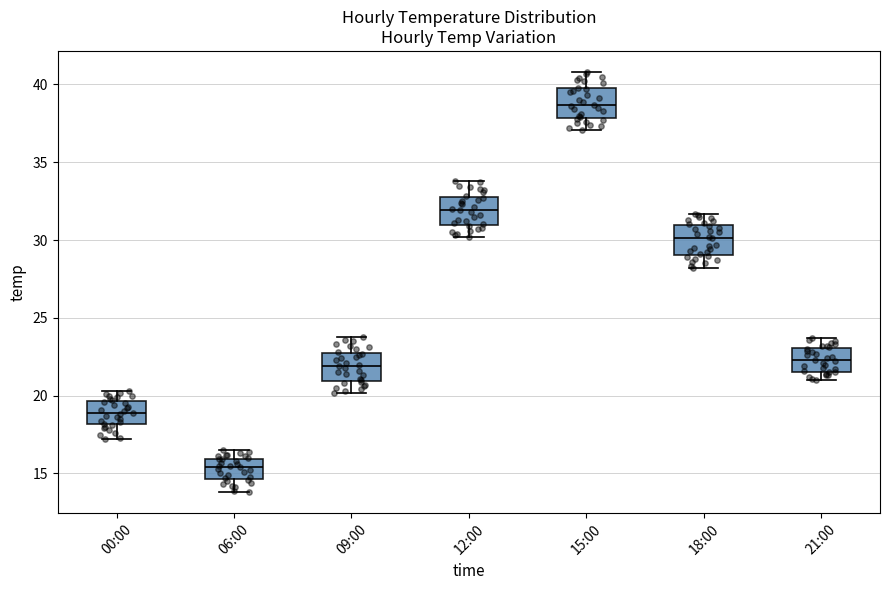

Where does the upper whisker of the box for 15:00 end on the y-axis? The values are not printed on the chart, so give them approximately, as read against the axis.

41.0